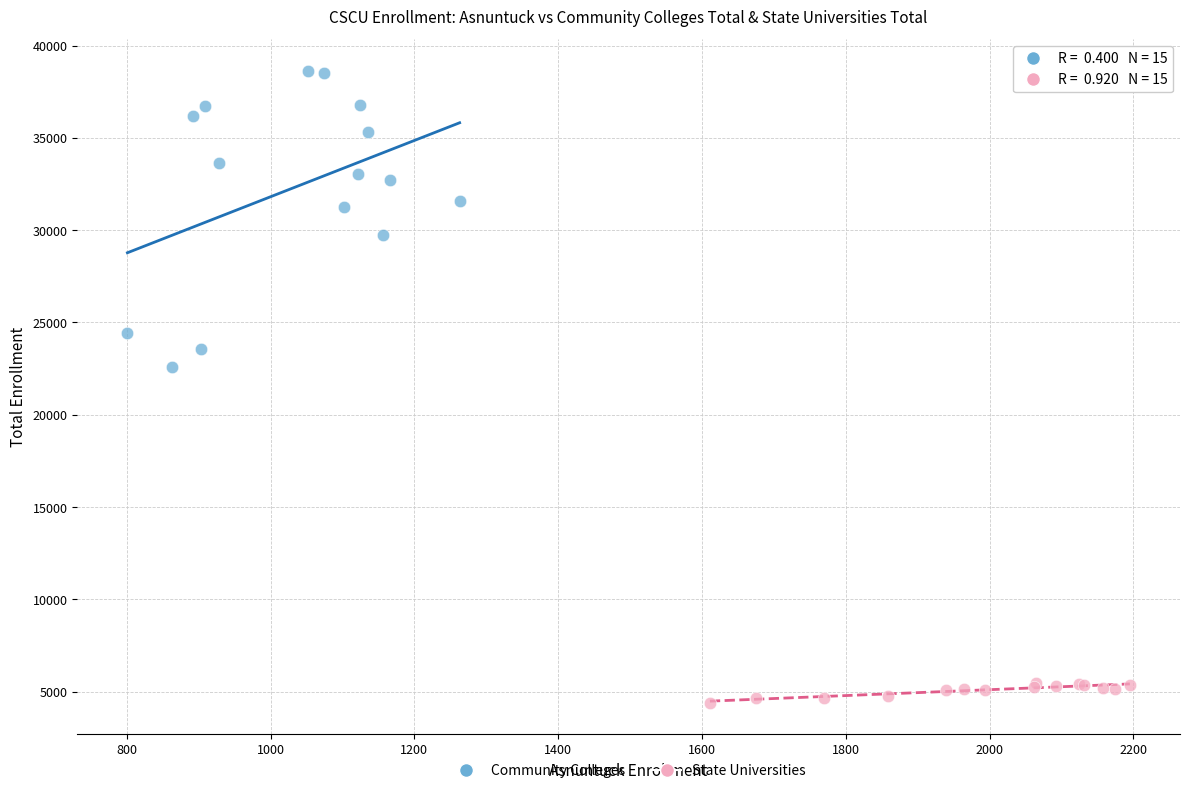

Which series contains the highest Y value?

Community Colleges